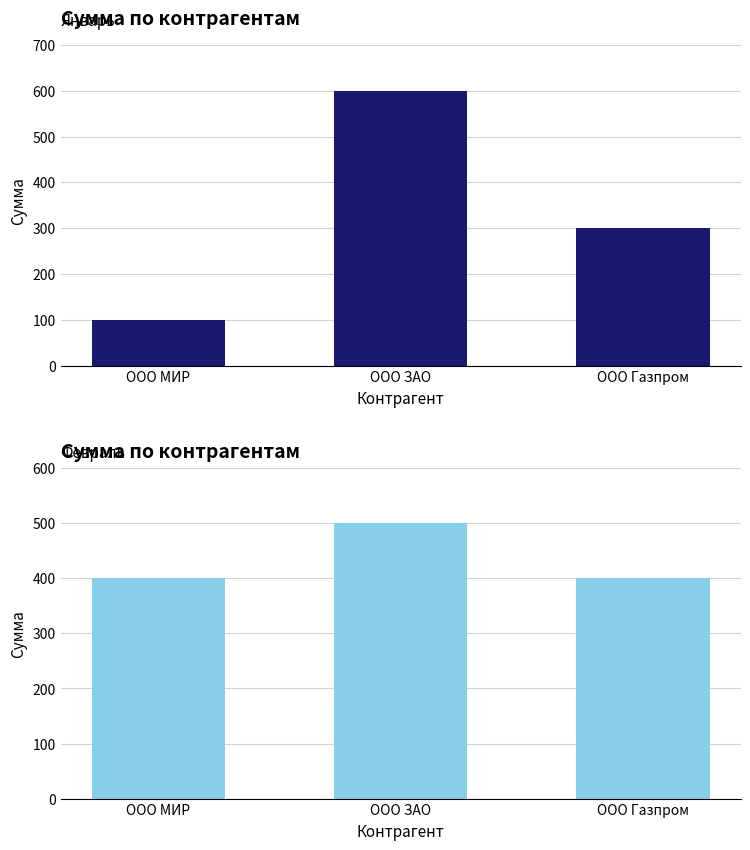

How many bars are there in total?

6